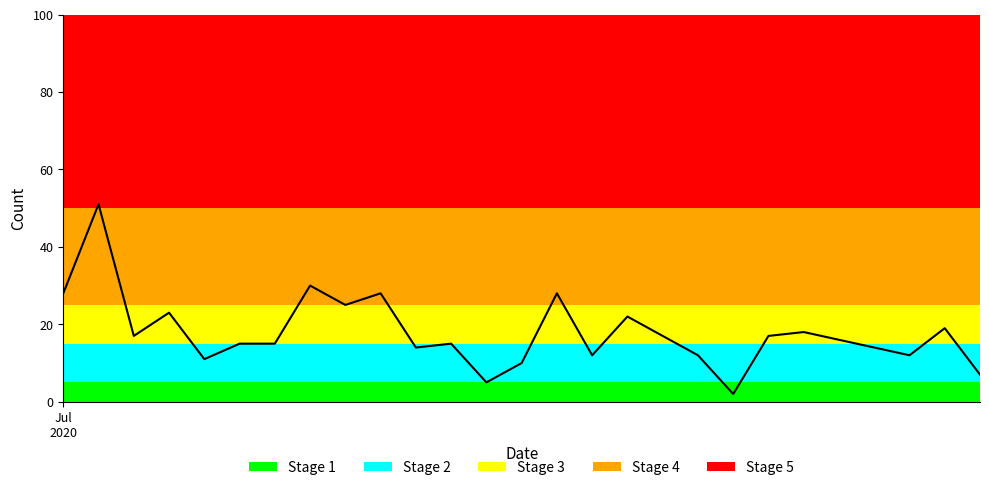

What is the maximum value shown in the chart?

51